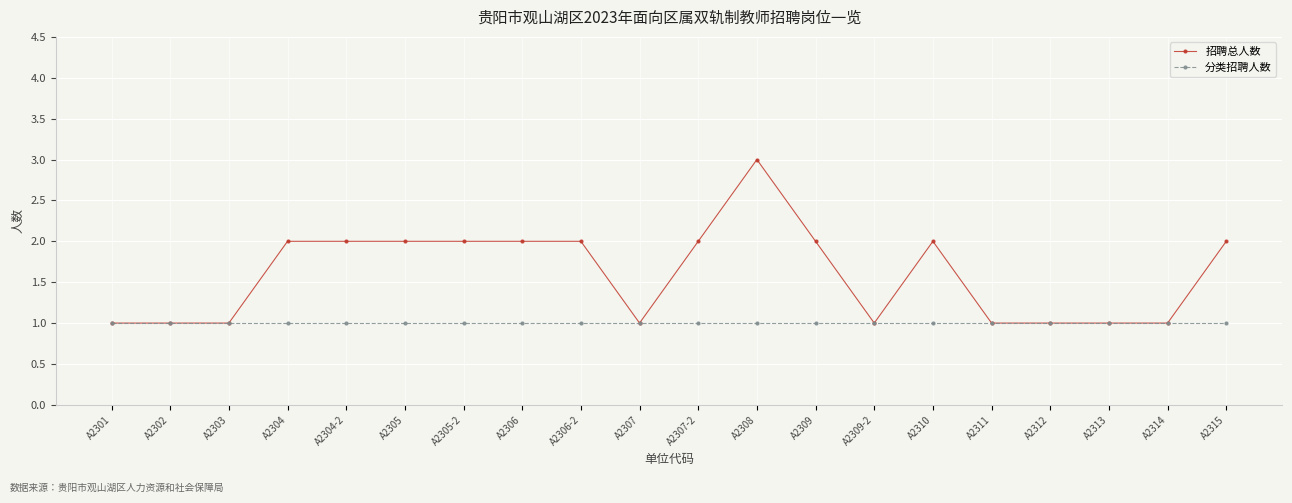

What are all the series names shown in the legend?

招聘总人数, 分类招聘人数